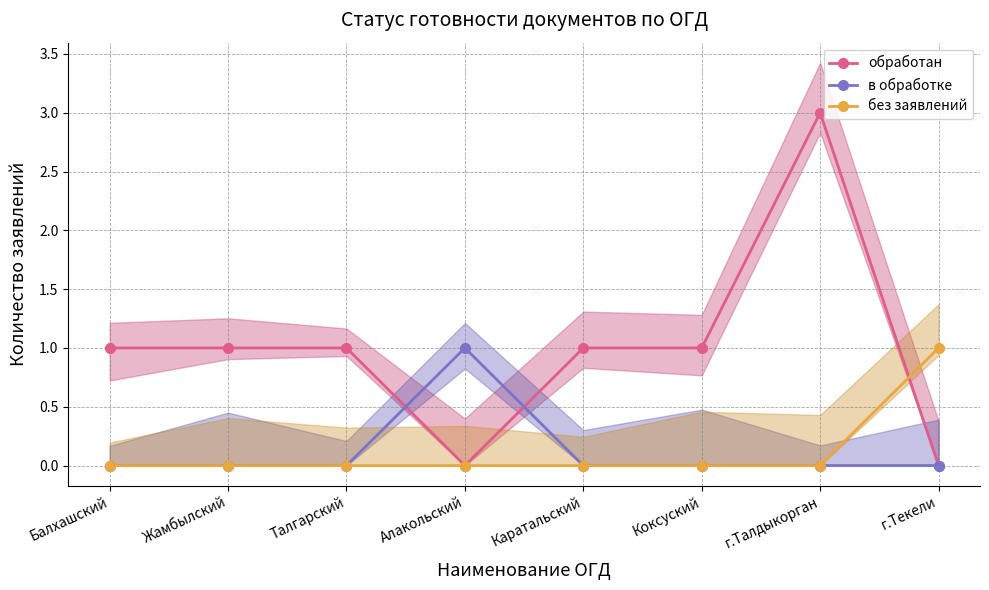

How many times do обработан and без заявлений cross each other?

1